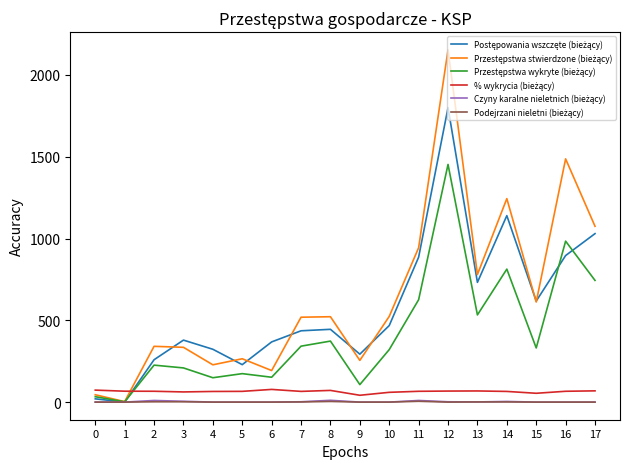

What is the total value across all series at 5?

733.7